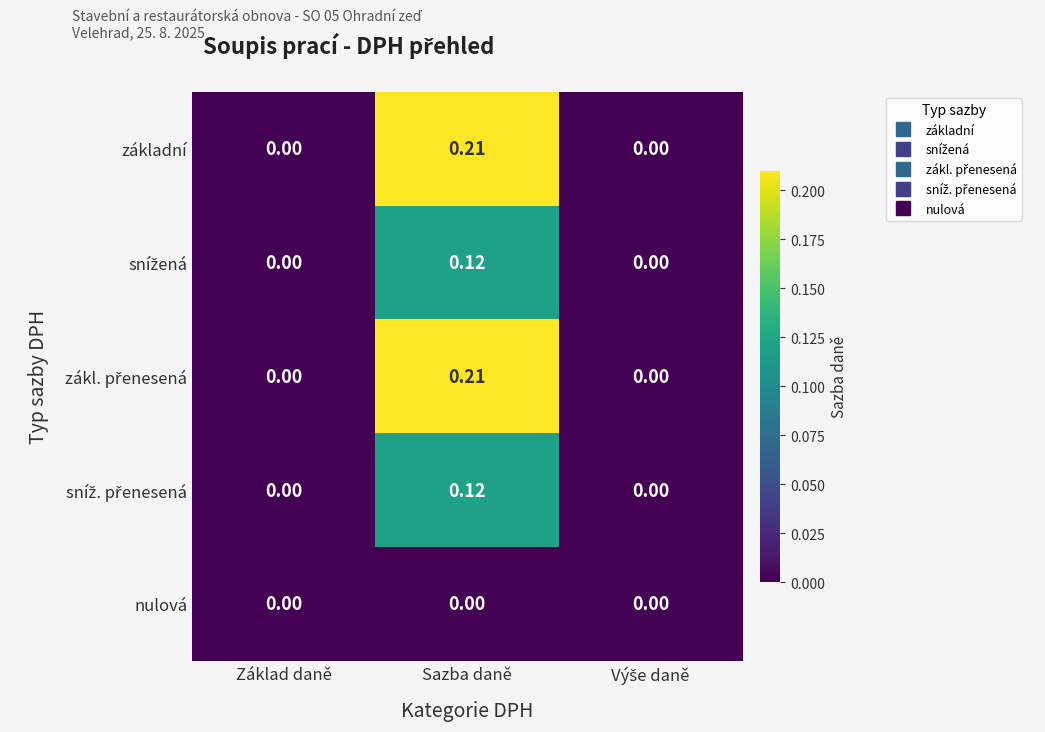

Which label corresponds to the largest value in the chart?

Sazba daně